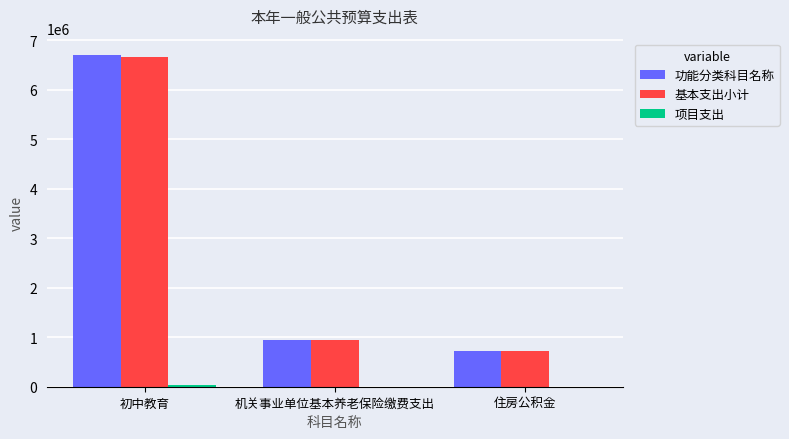

How many data points does each series have?

3